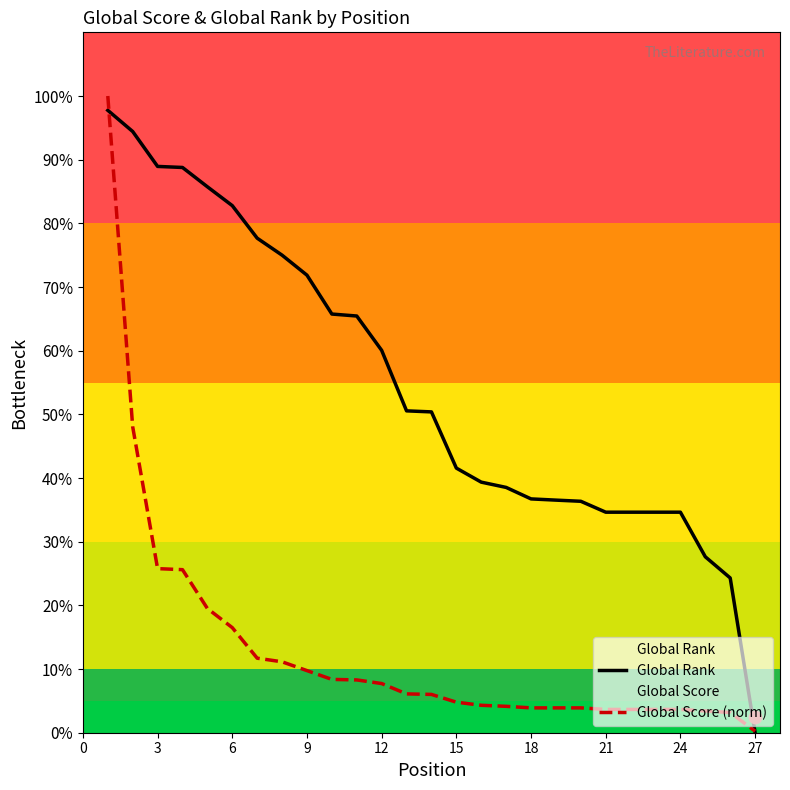

Which category has the lowest value in the Global Rank series?

27